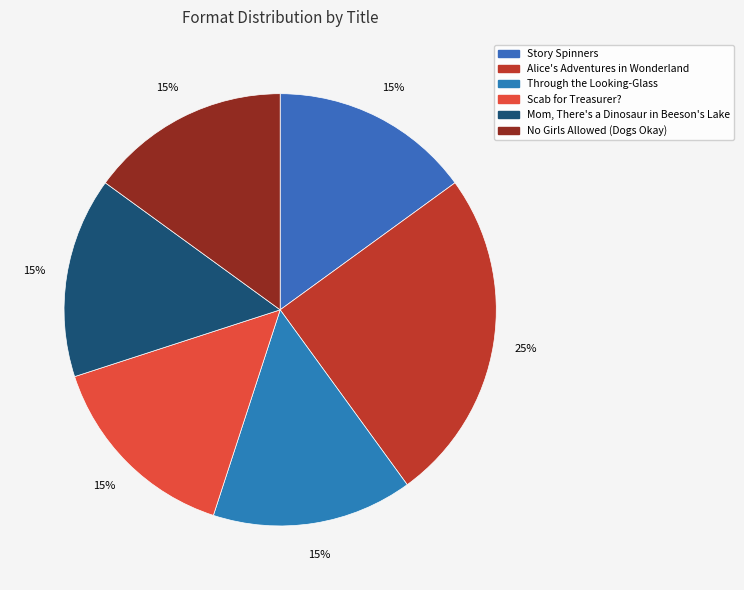

How many segments does this pie chart have?

6